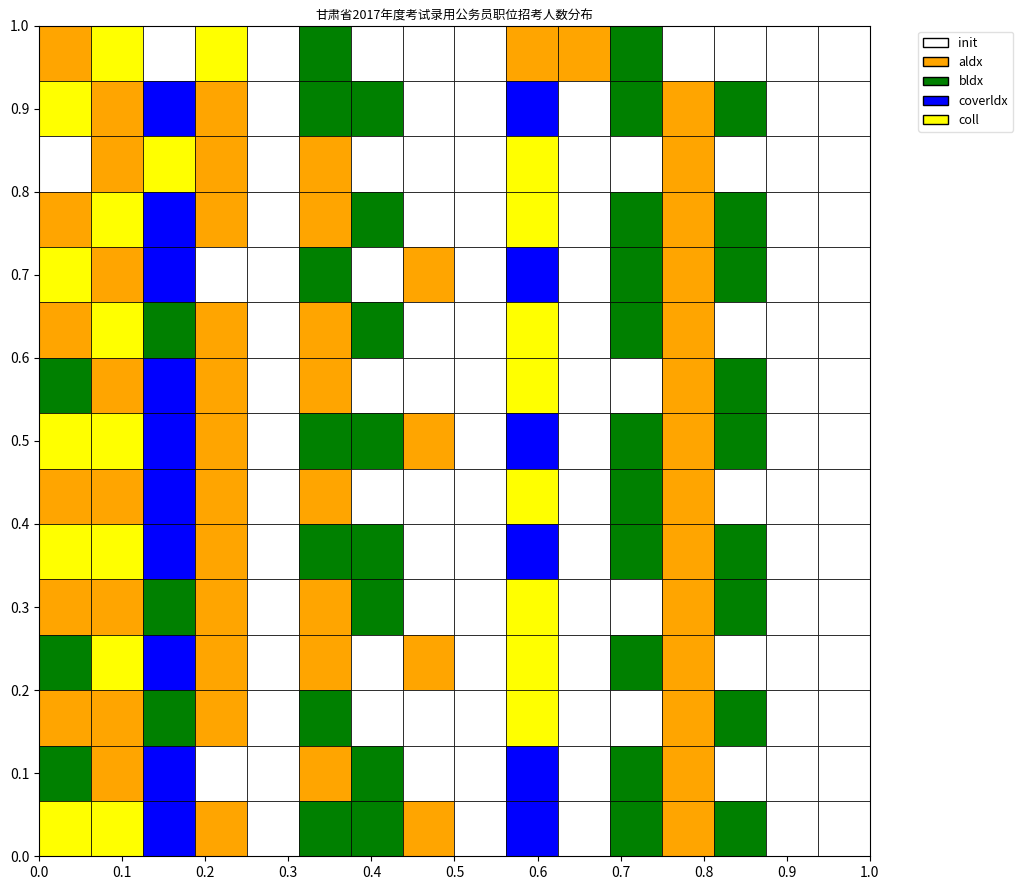

True or false: 酒泉市 has a value of 3 at 9.

False